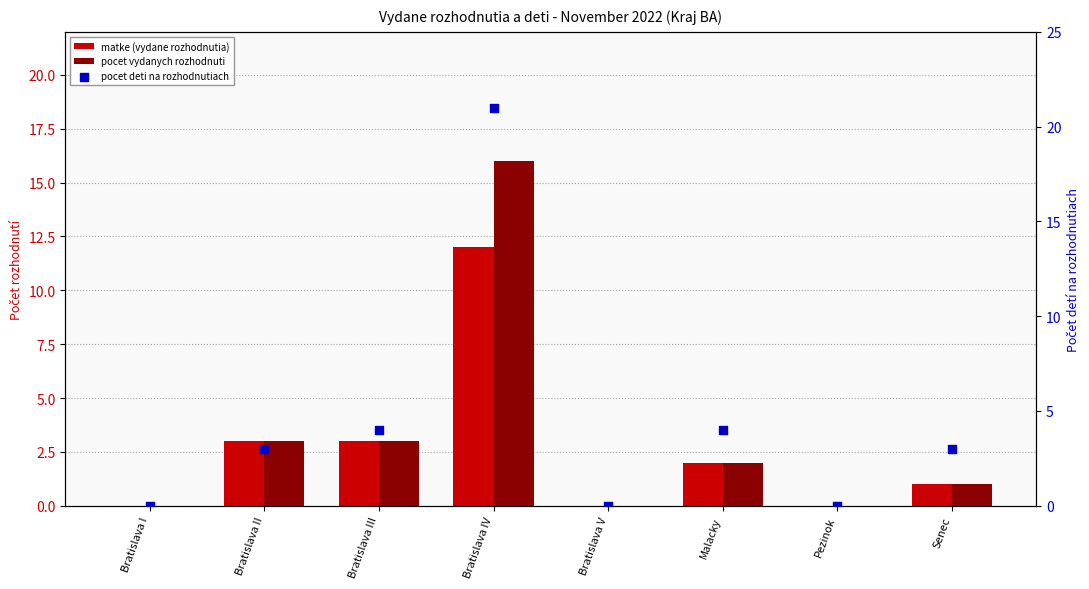

Which series reaches the minimum Y coordinate?

matke (vydane rozhodnutia)